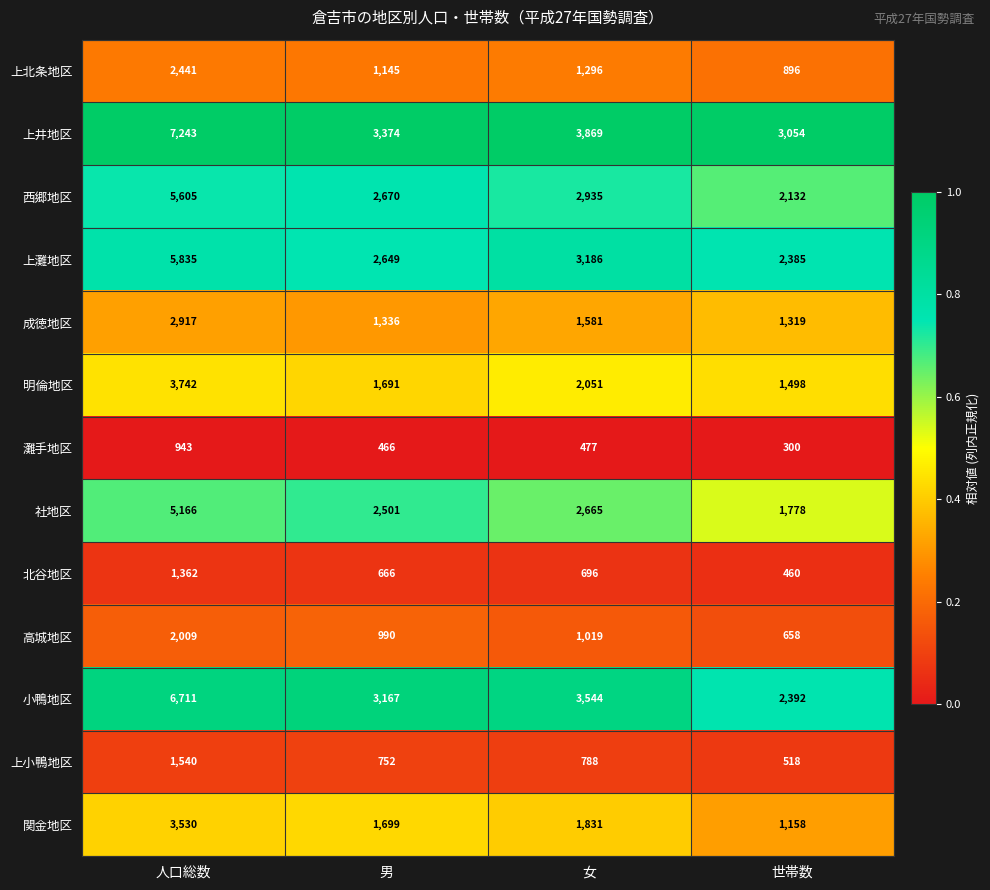

Where is 灘手地区 nearest to the value 621?

女